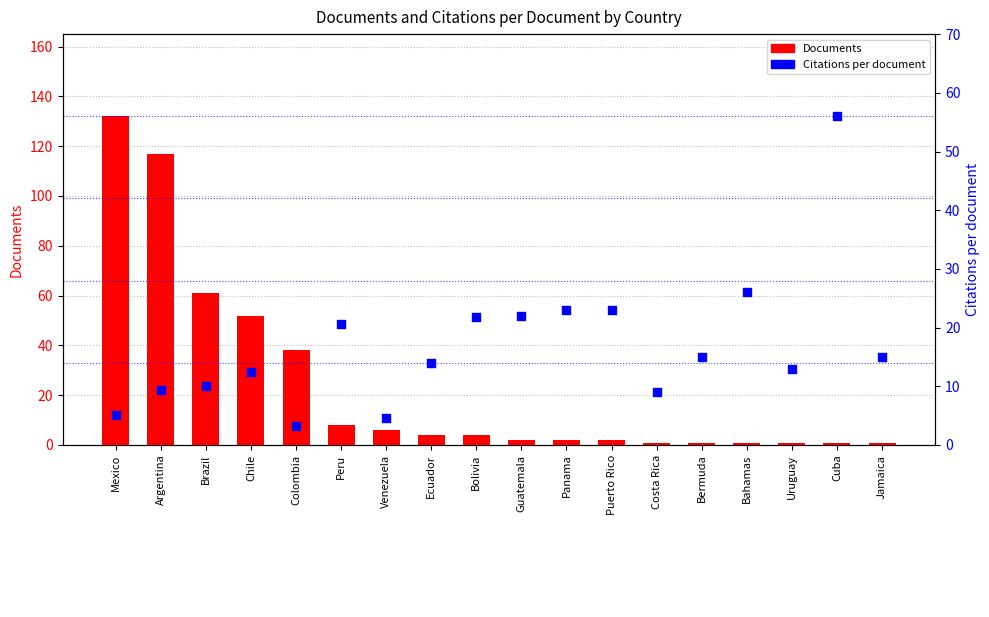

Which series reaches the maximum Y coordinate?

Documents